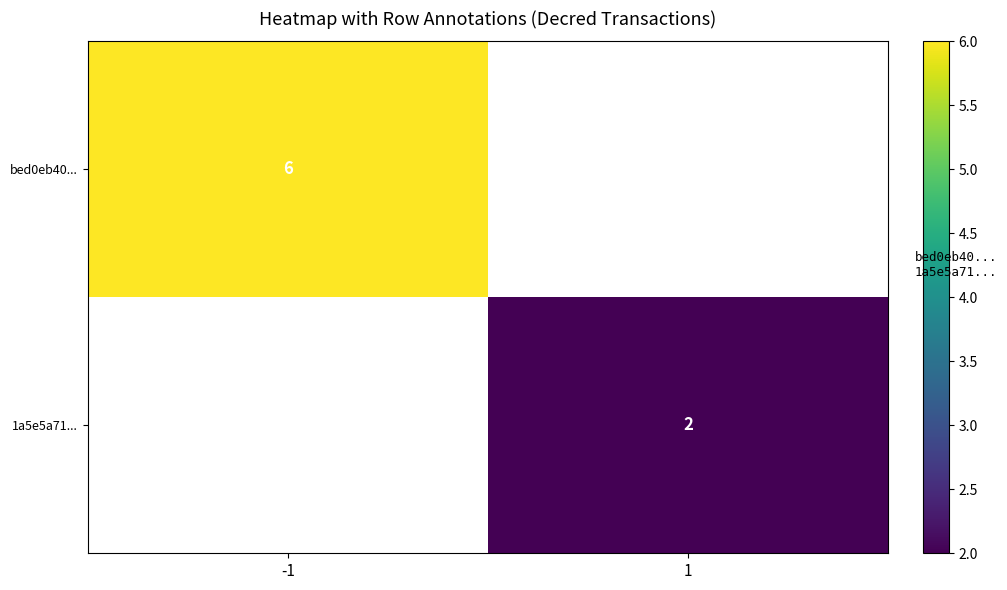

True or false: 1a5e5a71... has a value of 2 at 1.

True